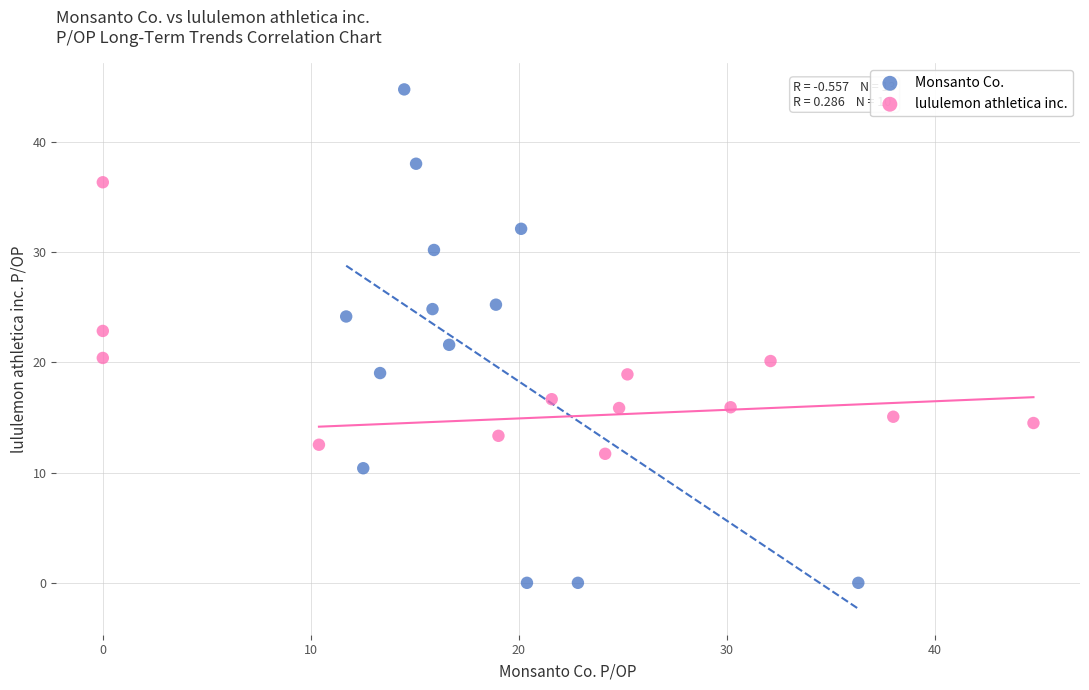

Which series reaches the maximum Y coordinate?

Monsanto Co.